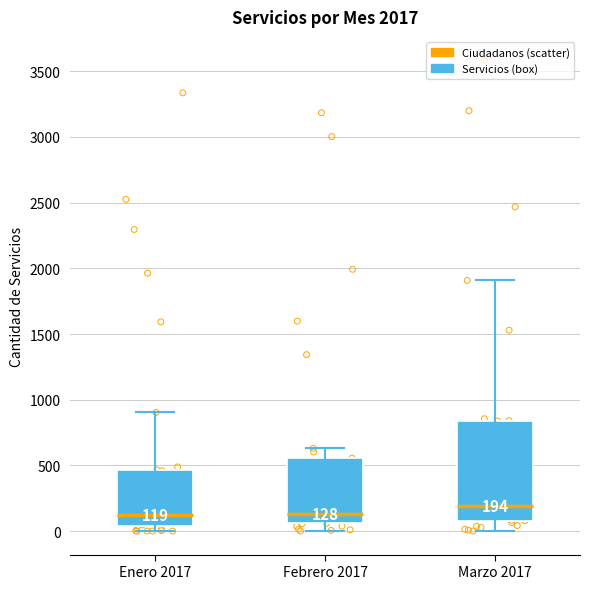

Comparing the boxes themselves (not the whiskers), which one is the tallest?

Marzo 2017